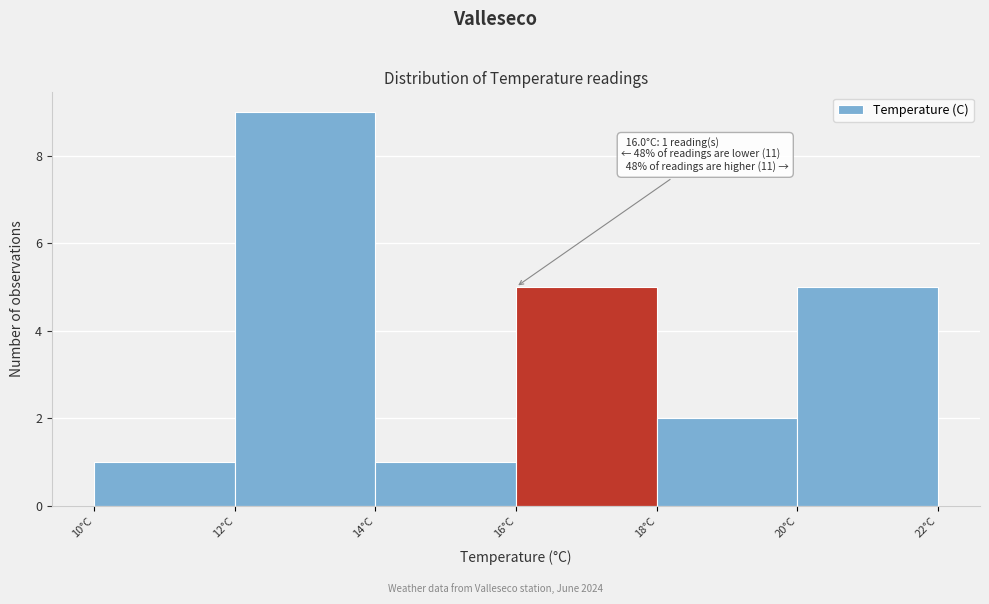

Over which range of the x-axis is the bar tallest?

12 to 14